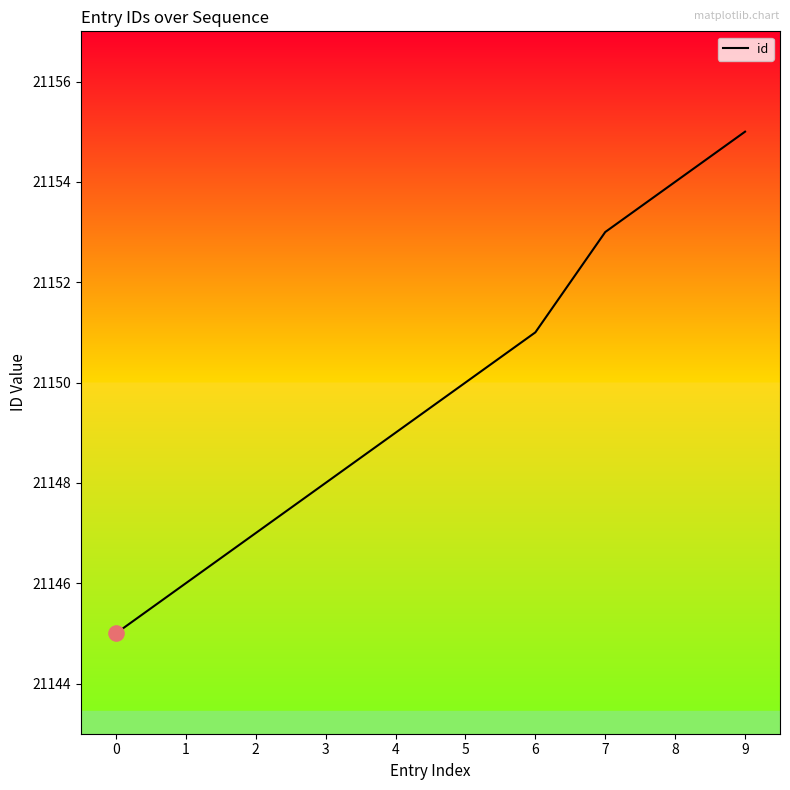

Approximately how many times larger is the value at 5 compared to 9?

1.0